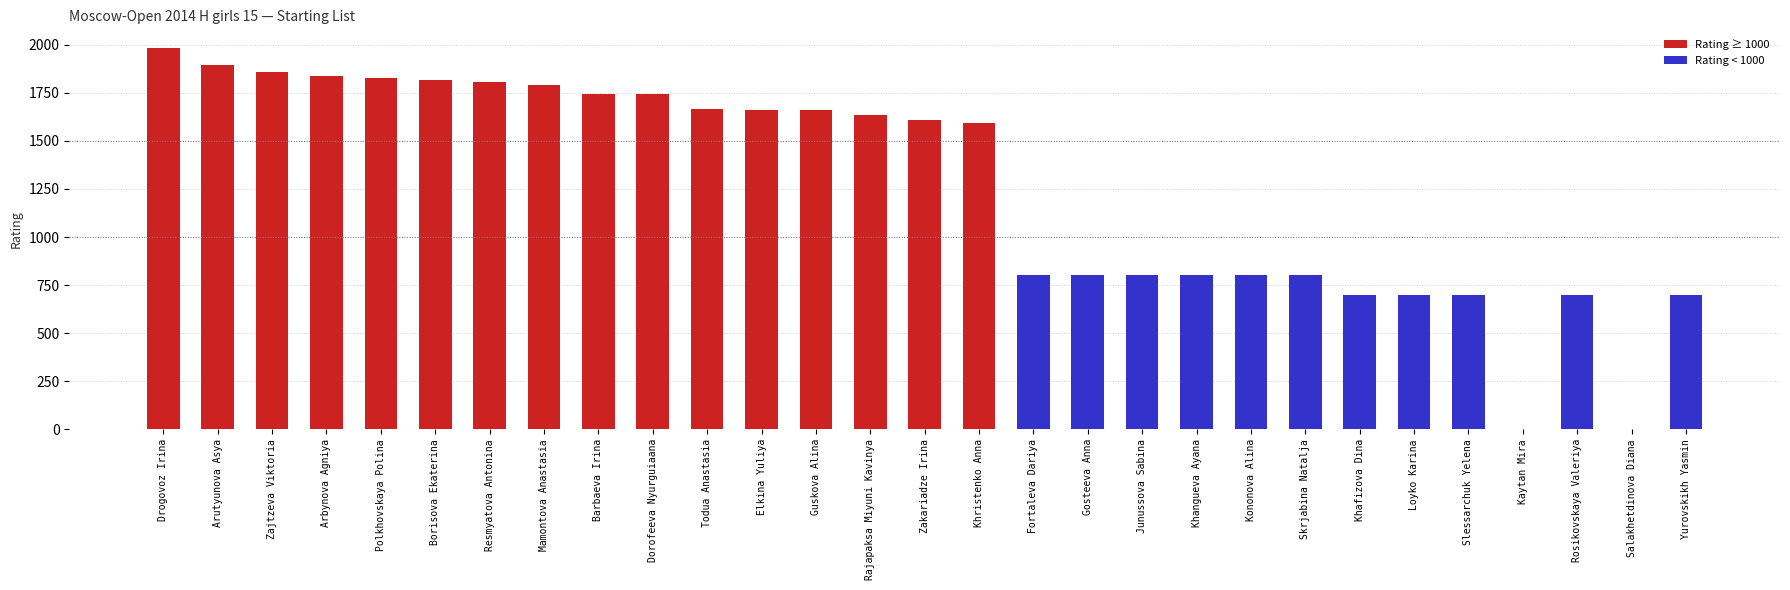

What is the sum of all values?

36434